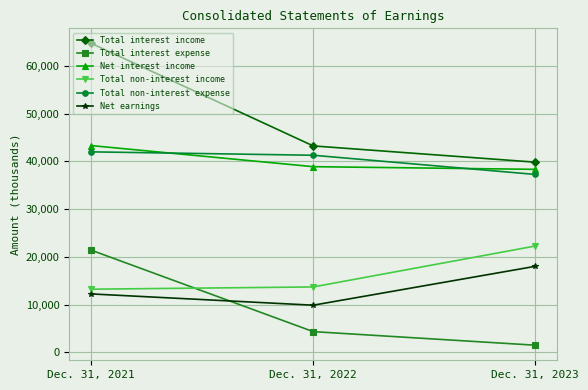

What is the total value across all series at Dec. 31, 2023?

157180